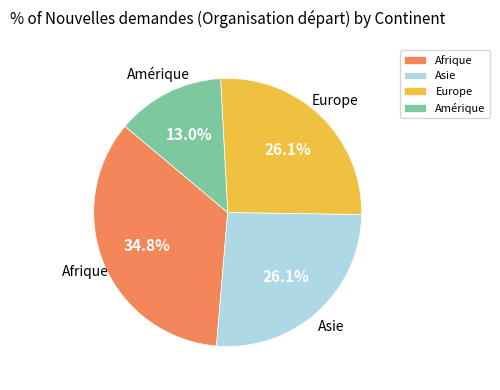

Do Amérique and Asie together represent more than half of the pie?

No